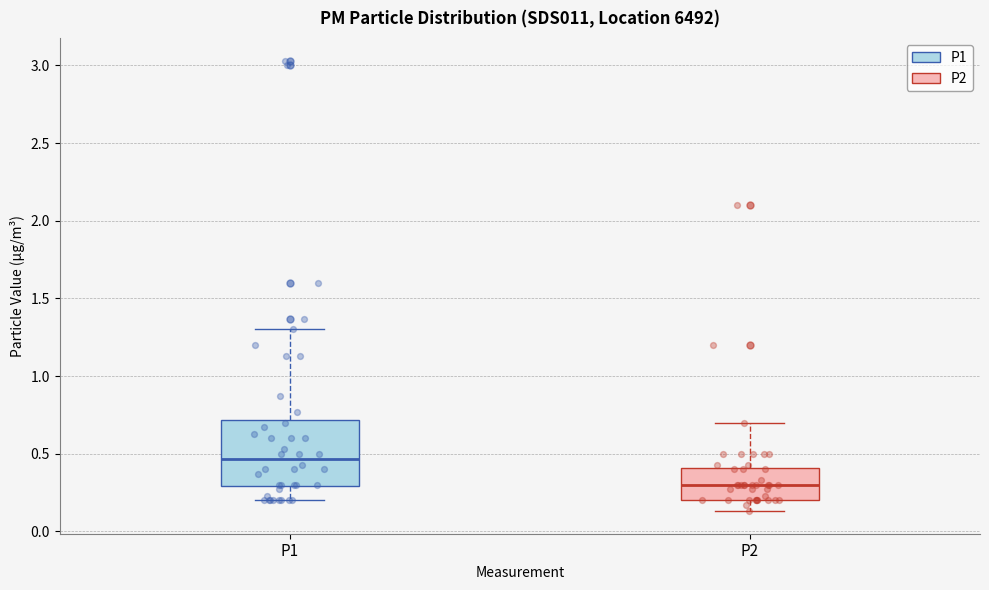

Which box's median line is the lowest?

P2